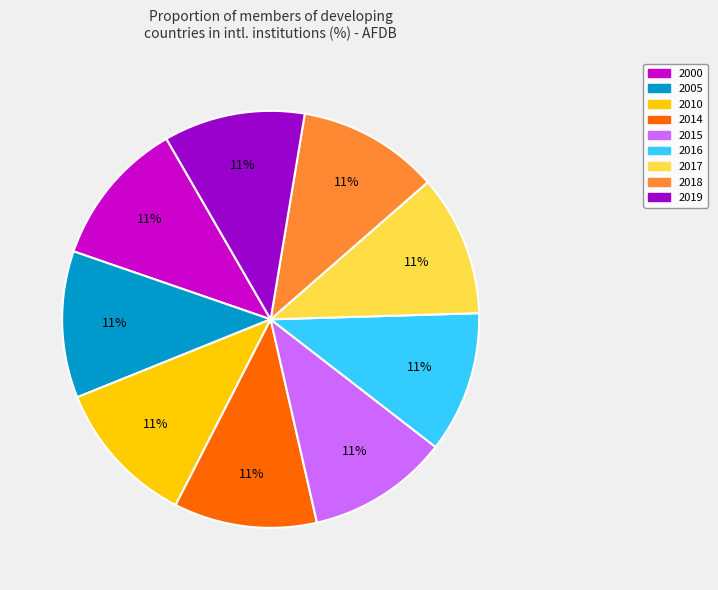

What percentage is the 2015 slice, to the nearest percent?

11%